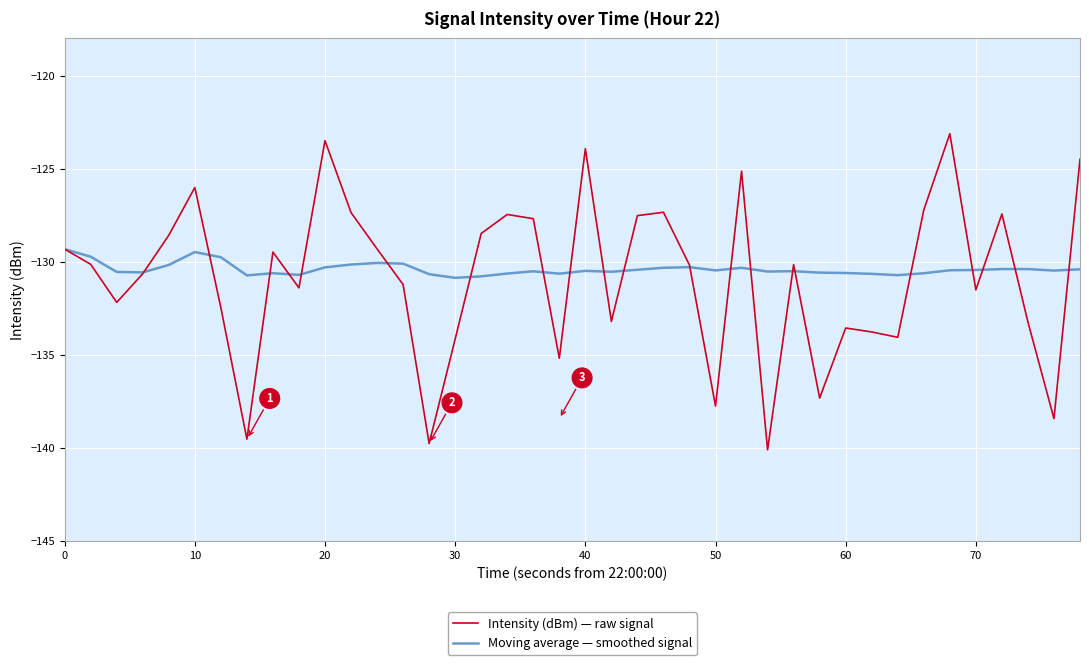

List the series in order of their peak value, lowest first.

Moving average — smoothed signal, Intensity (dBm) — raw signal